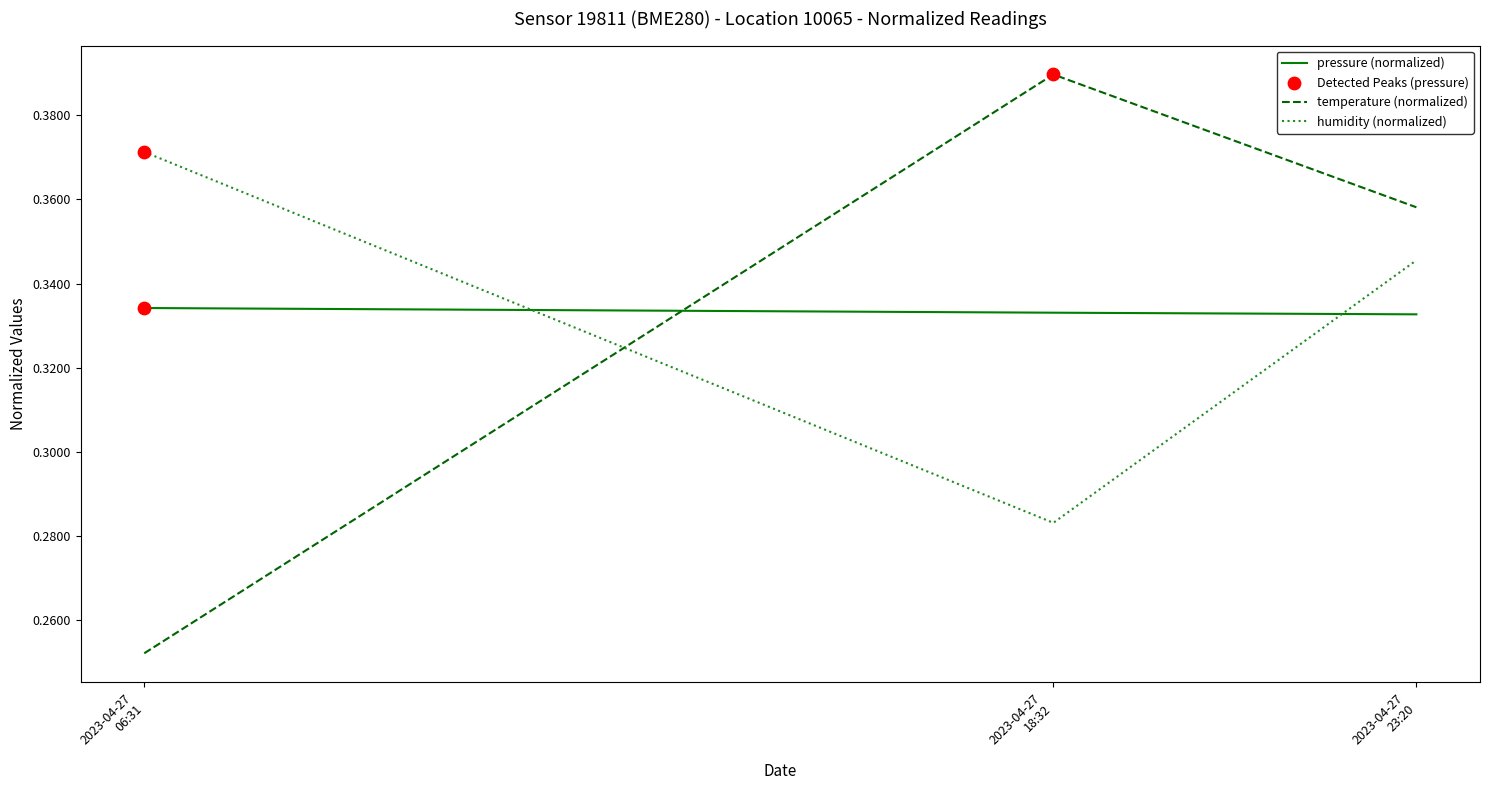

At which category is the sum across all series the highest?

2023-04-27
23:20